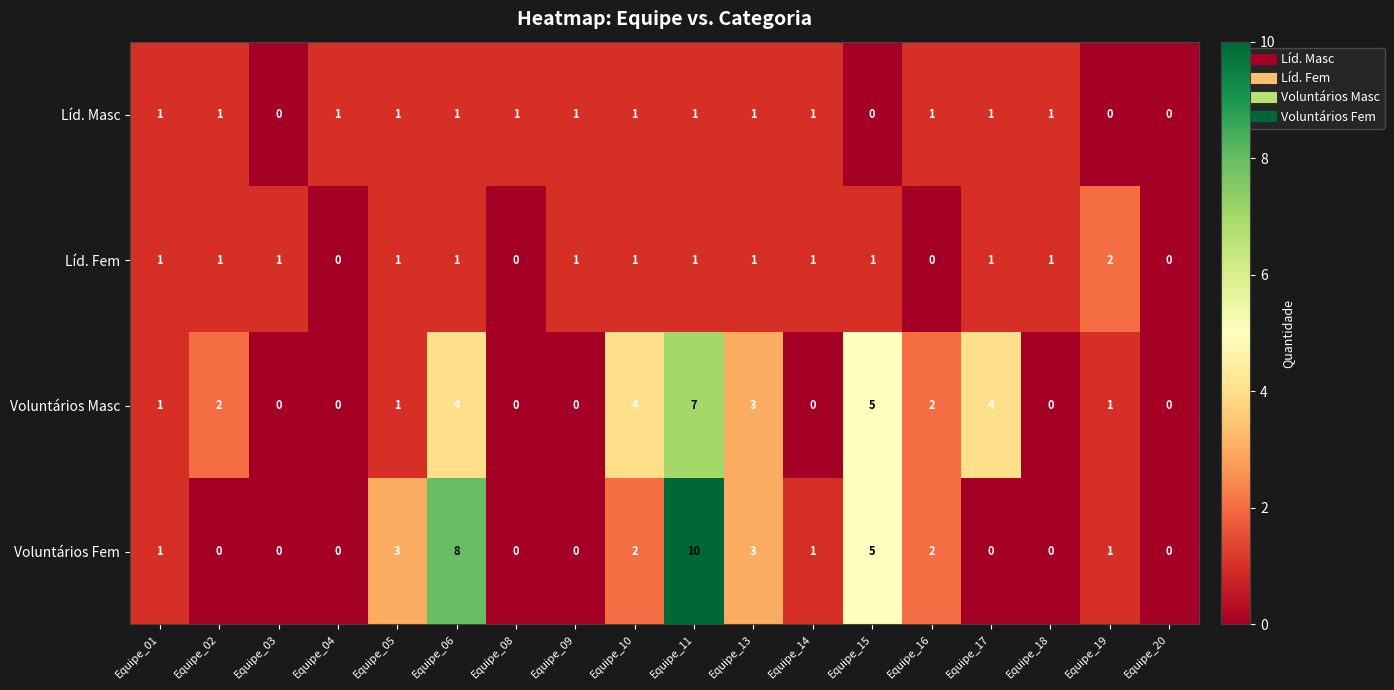

The value of Voluntários Masc at Equipe_14 is 3. True or false?

False